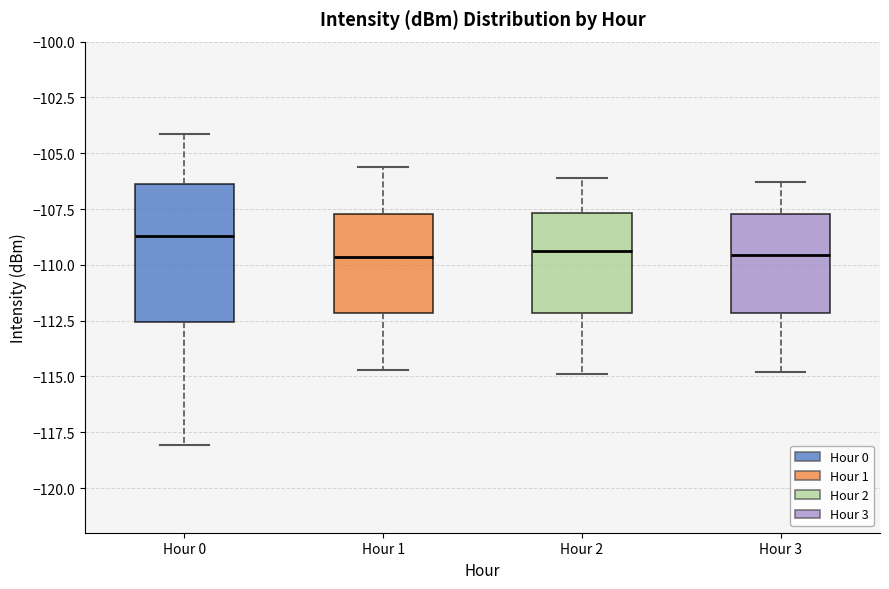

Where is the lower edge of the box for Hour 2 on the y-axis? The values are not printed on the chart, so give them approximately, as read against the axis.

-112.0